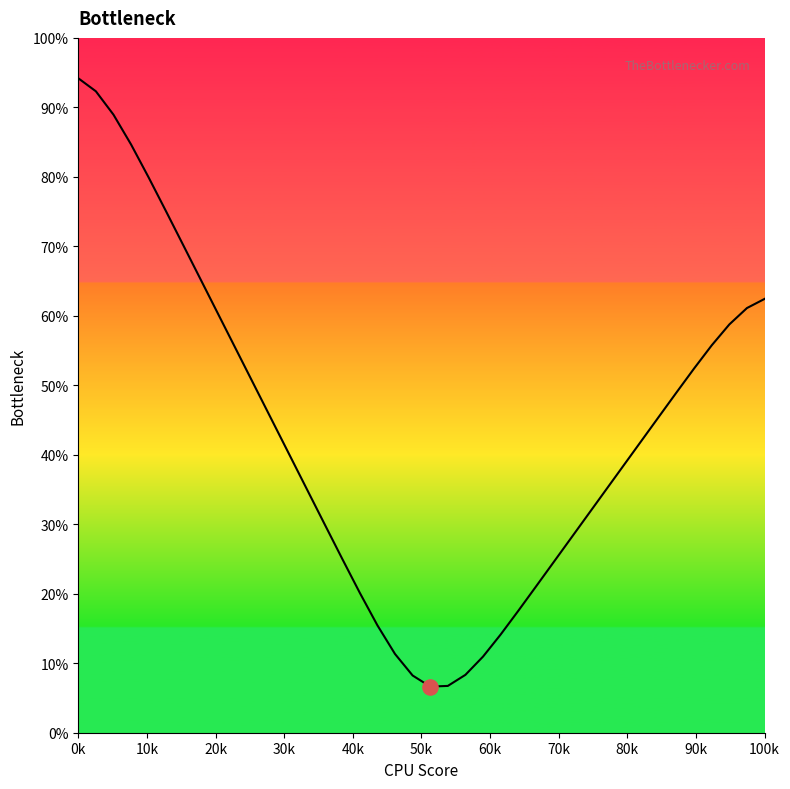

What is the smallest value displayed?

6.6